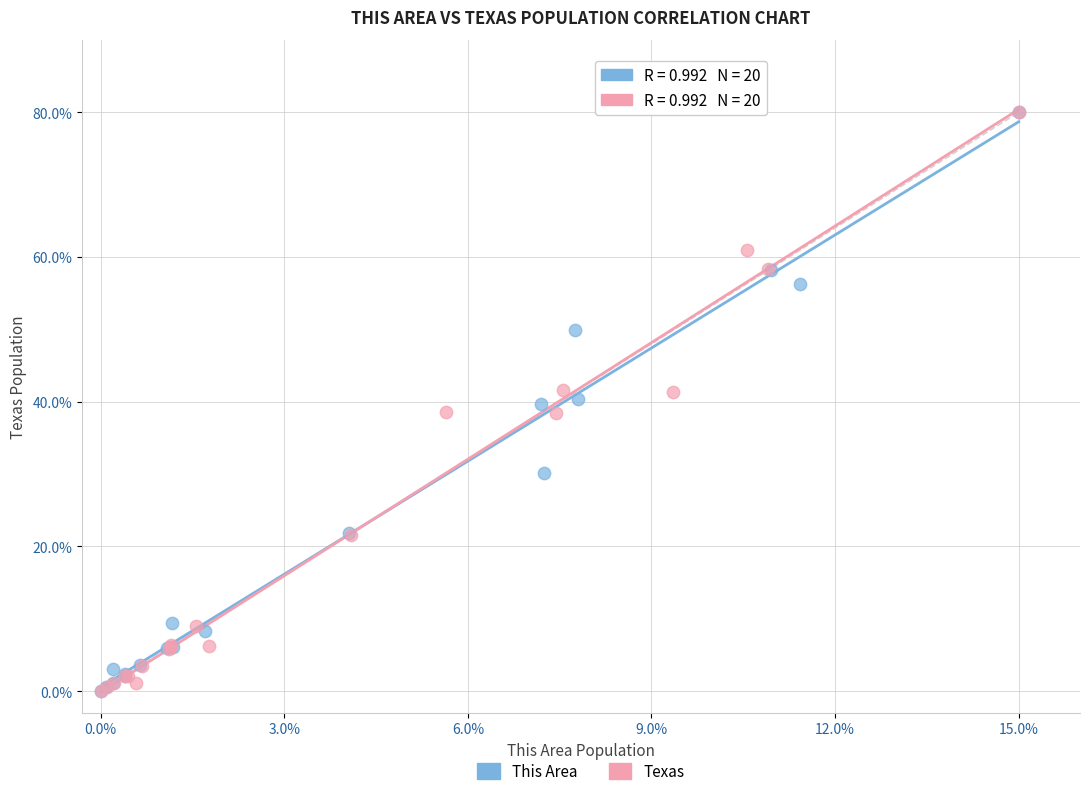

Which series has the largest Y range (max minus min)?

Texas